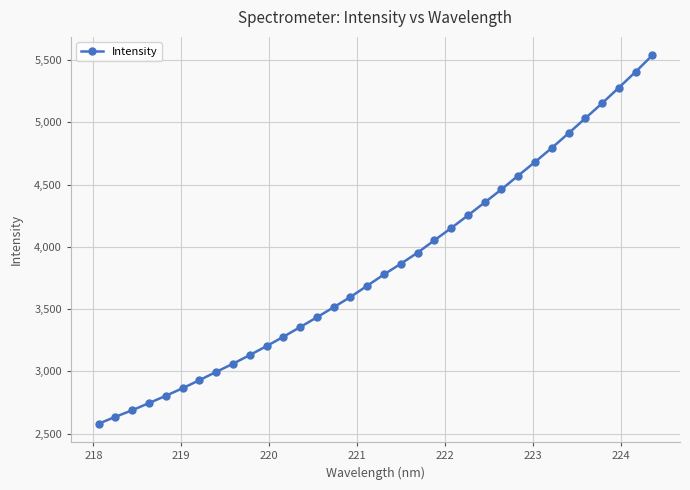

What is the greatest value displayed?

5536.8